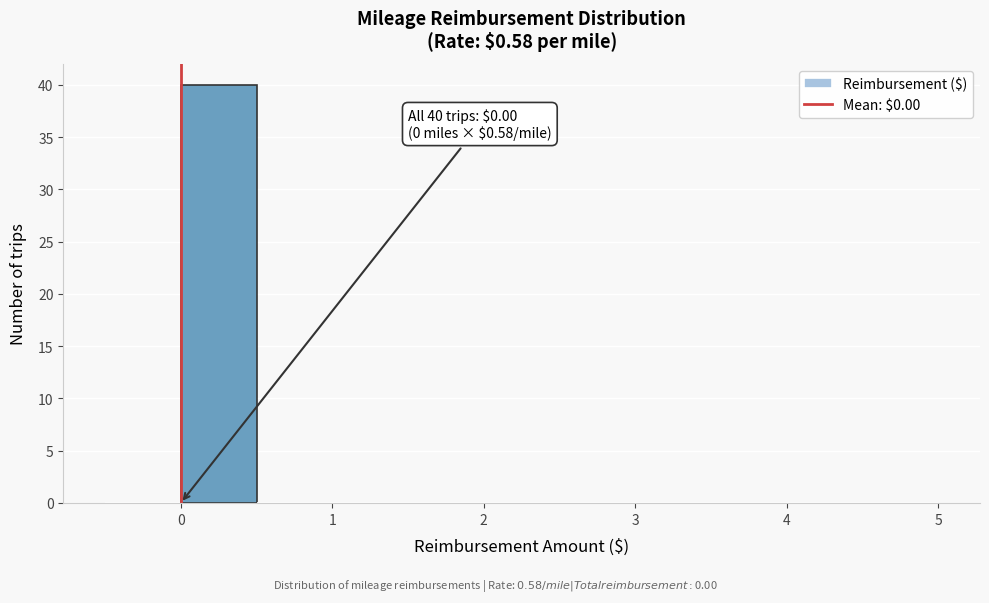

Which range on the x-axis has the tallest bar?

0.0 to 0.5